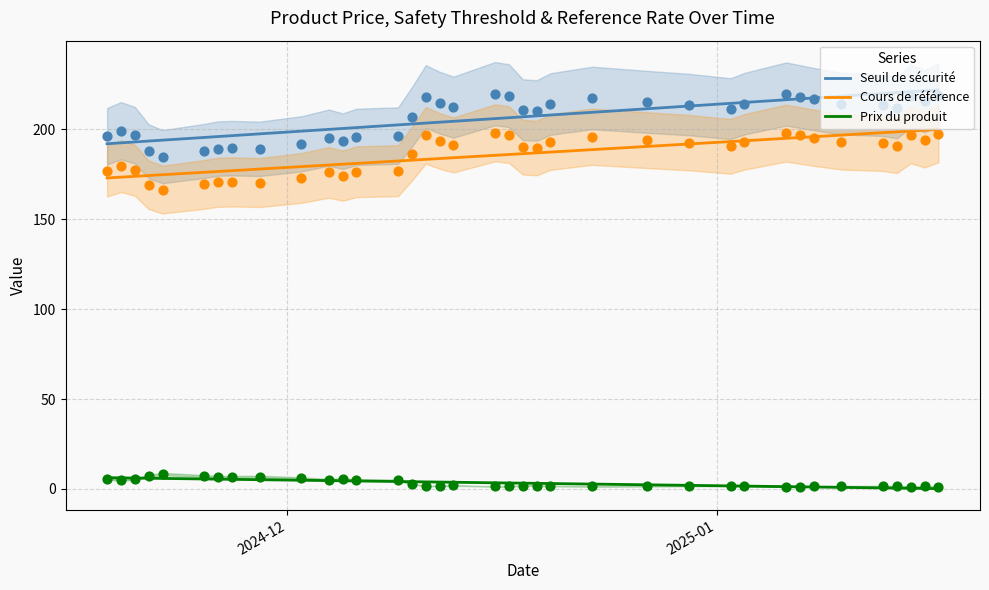

At how many categories does at least one series exceed 189?

37